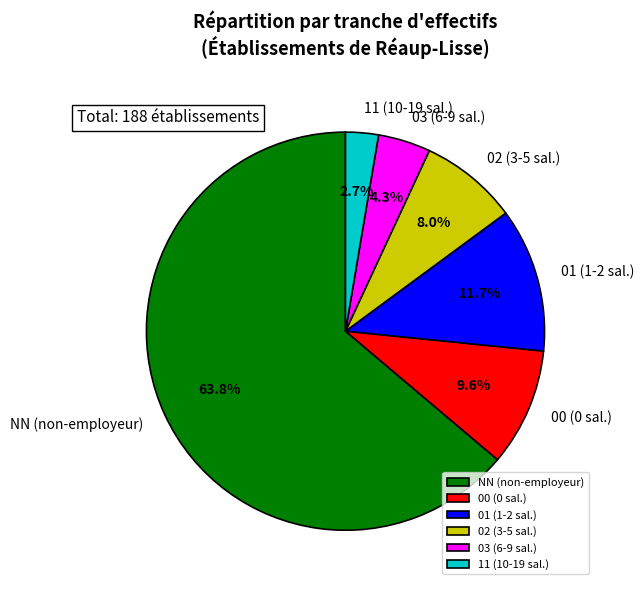

What percentage is the 11 slice, to the nearest percent?

3%